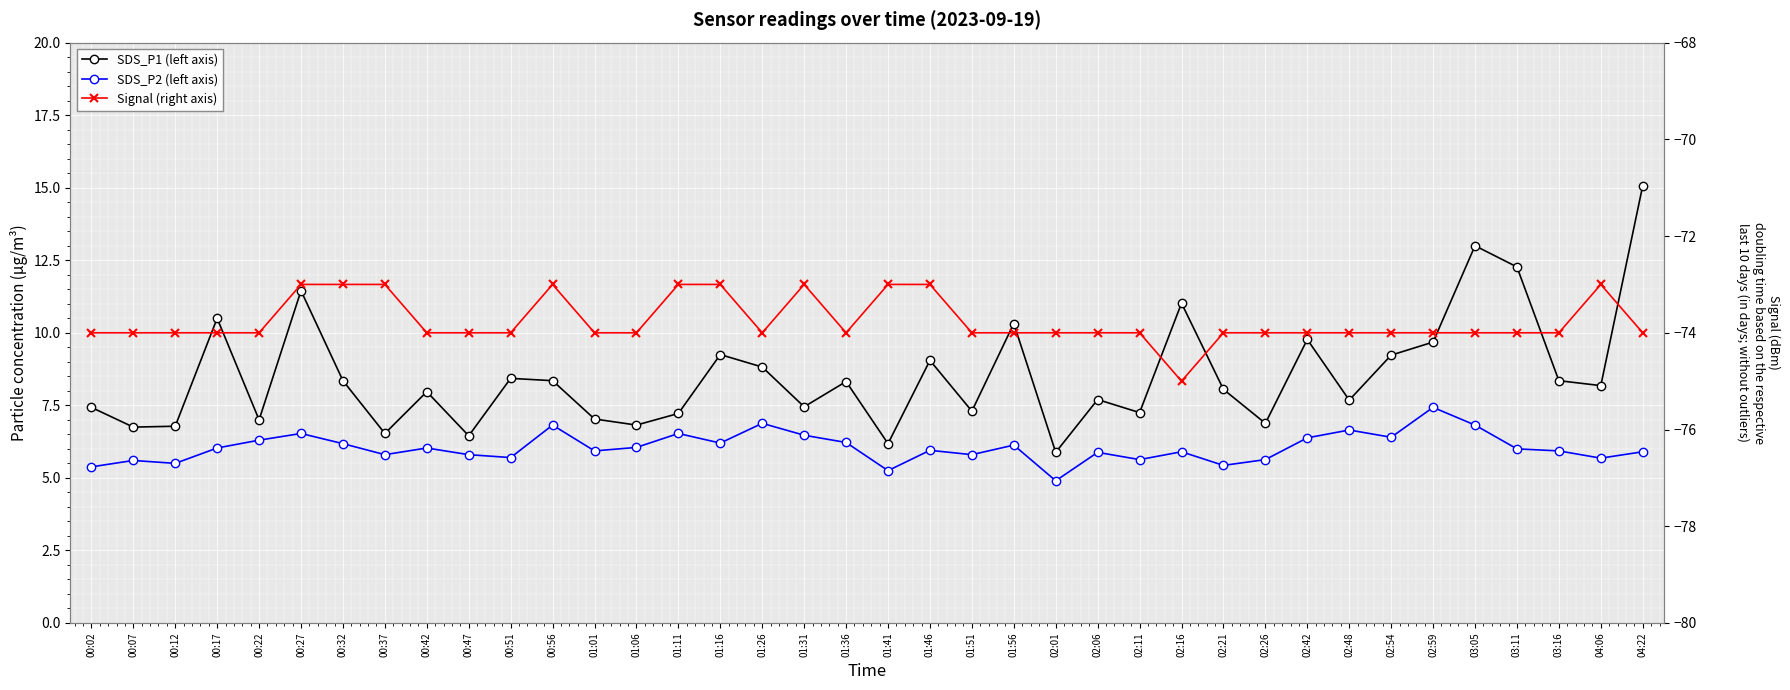

How many values in the Signal (right axis) series are below -74?

1